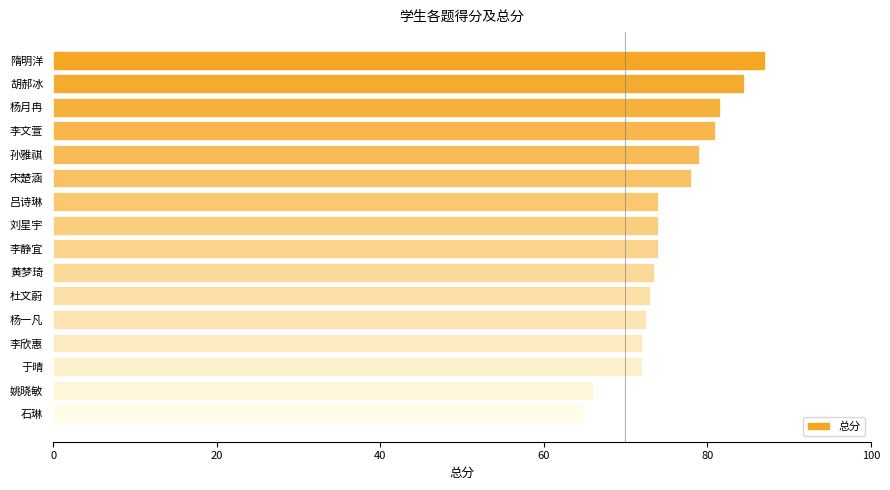

The chart shows a value of 47.3 at 孙雅祺. True or false?

False